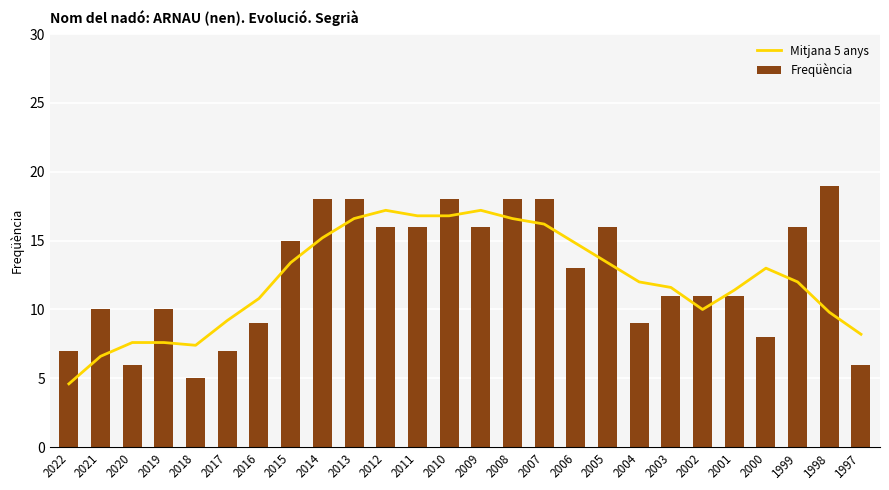

Reading left to right, transcribe all the data shown in this chart.

Mitjana 5 anys: 4.6	6.6	7.6	7.6	7.4	9.2	10.8	13.4	15.2	16.6	17.2	16.8	16.8	17.2	16.6	16.2	14.8	13.4	12.0	11.6	10.0	11.4	13.0	12.0	9.8	8.2
Freqüència: 7.0	10.0	6.0	10.0	5.0	7.0	9.0	15.0	18.0	18.0	16.0	16.0	18.0	16.0	18.0	18.0	13.0	16.0	9.0	11.0	11.0	11.0	8.0	16.0	19.0	6.0